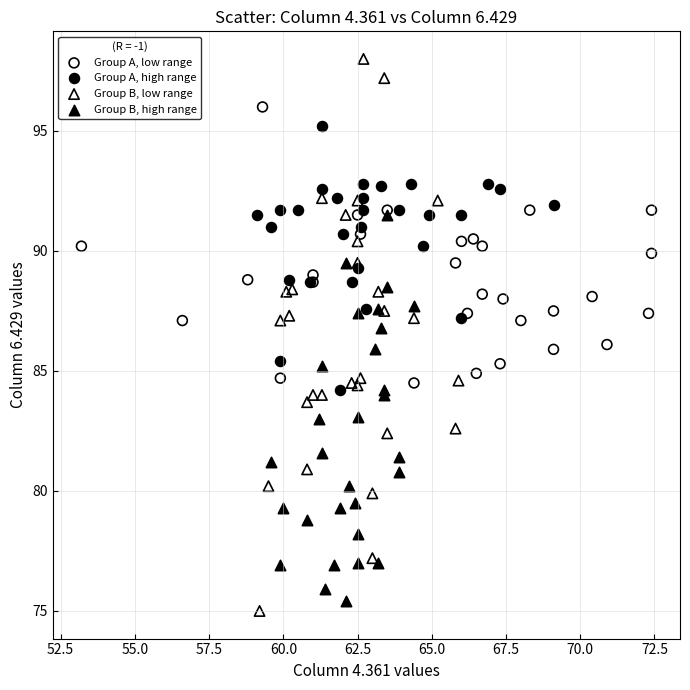

Which series has the widest spread of Y values?

Group B, low range